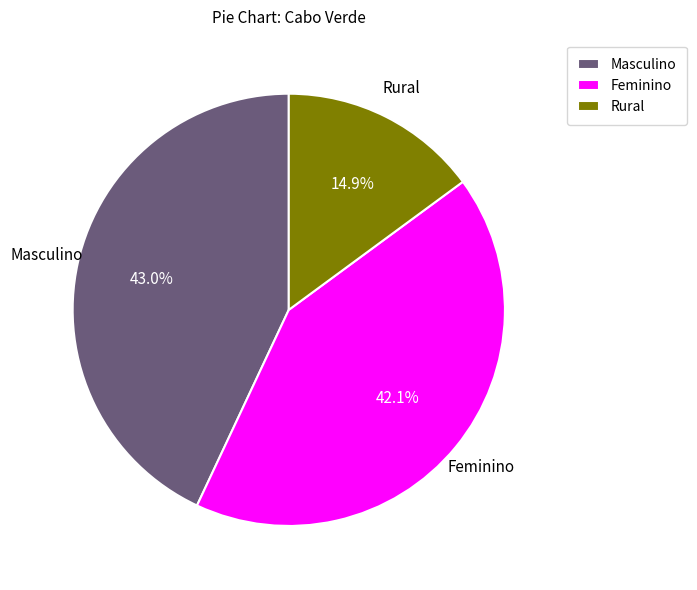

What is the ratio of the value at Rural to the value at Feminino?

0.4